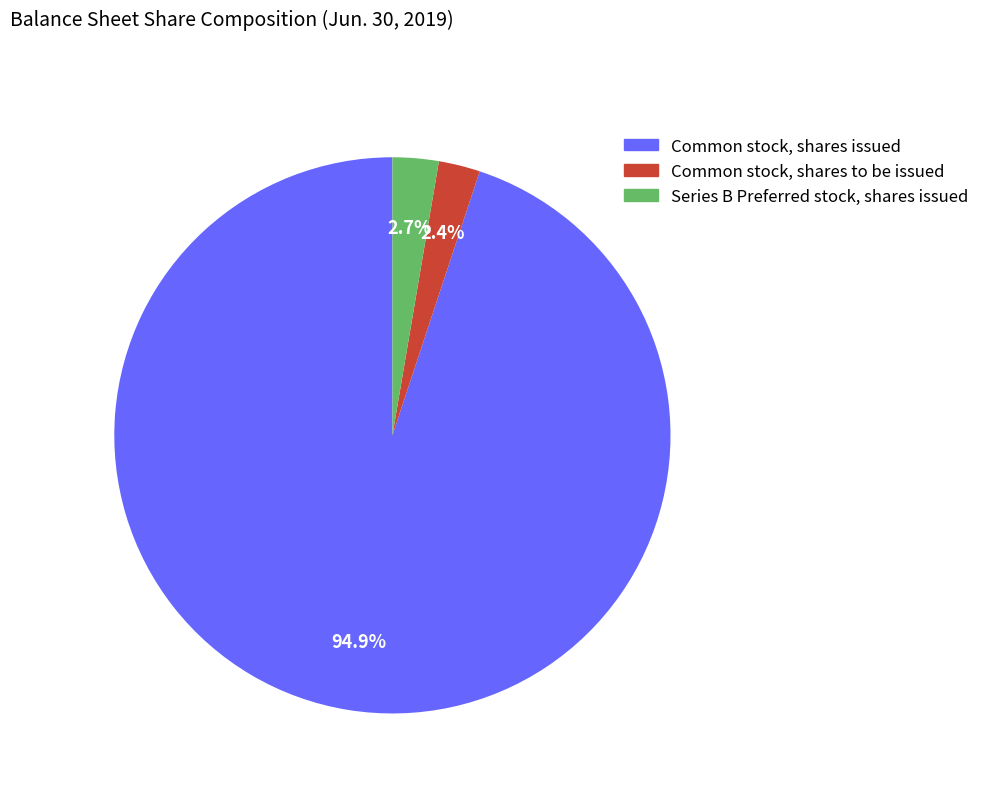

Is the sum of Series B Preferred stock, shares issued and Common stock, shares to be issued greater than half?

No